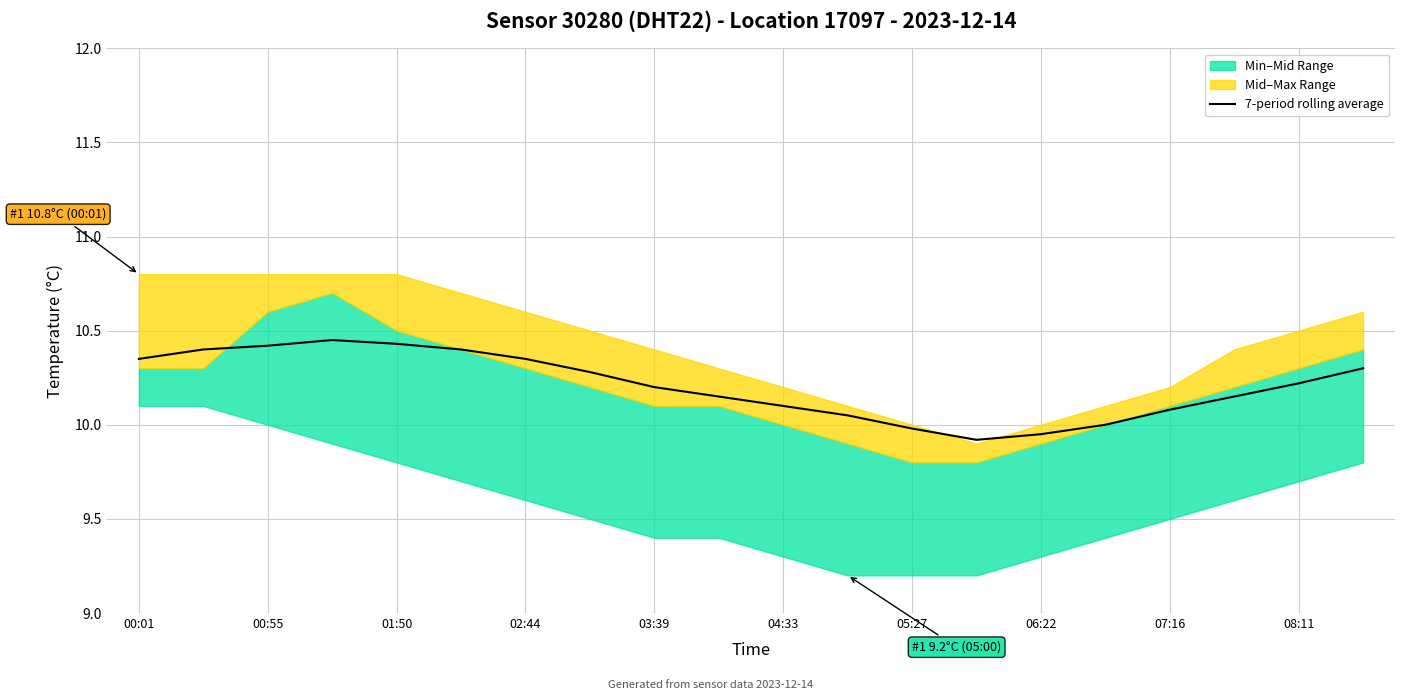

Is it true that 7-period rolling average equals 10.2 at 08:11?

True